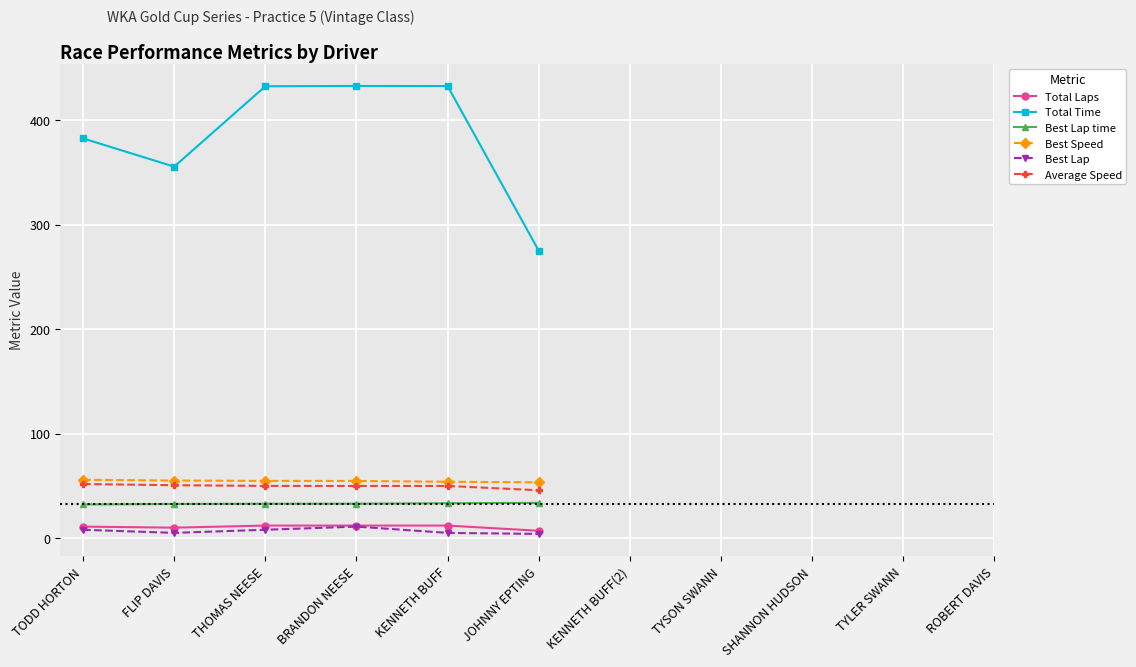

In Total Laps, how many points are lower than both neighbors (excluding endpoints)?

1